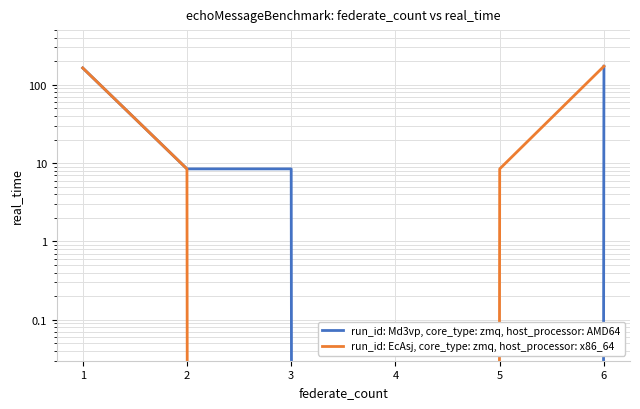

What is the difference between the run_id: Md3vp, core_type: zmq, host_processor: AMD64 values at 4 and 6?

172.8